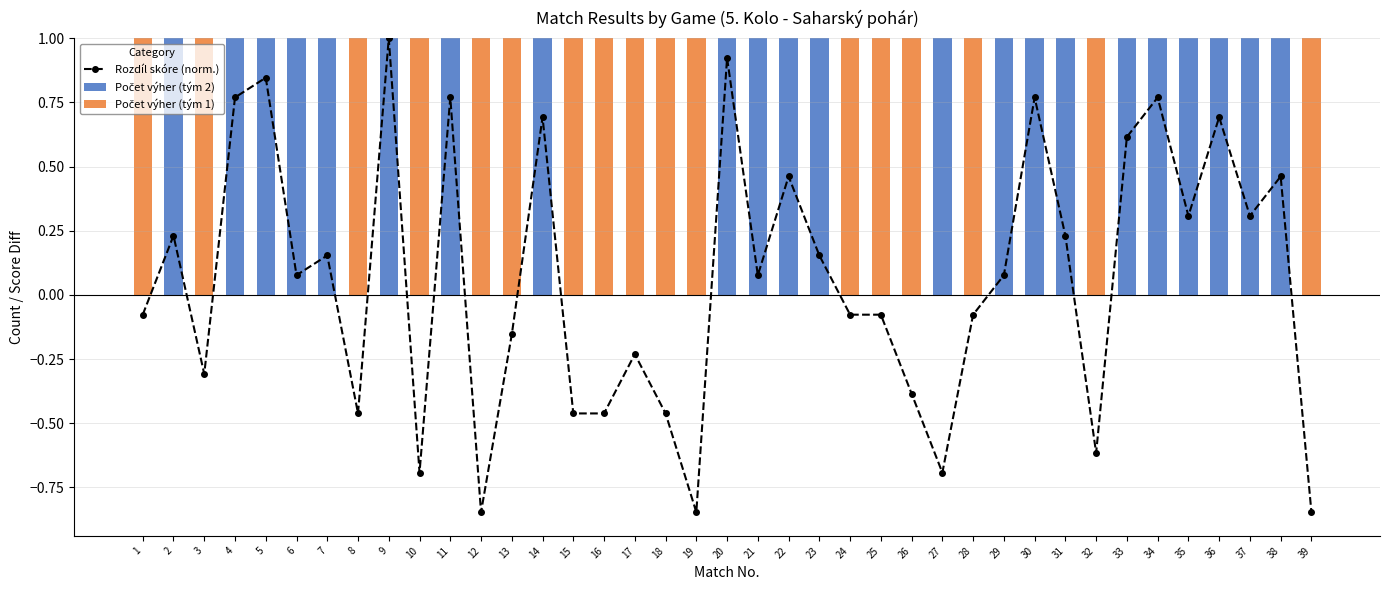

How many Počet výher (tým 2) values are between 0 and 1?

39